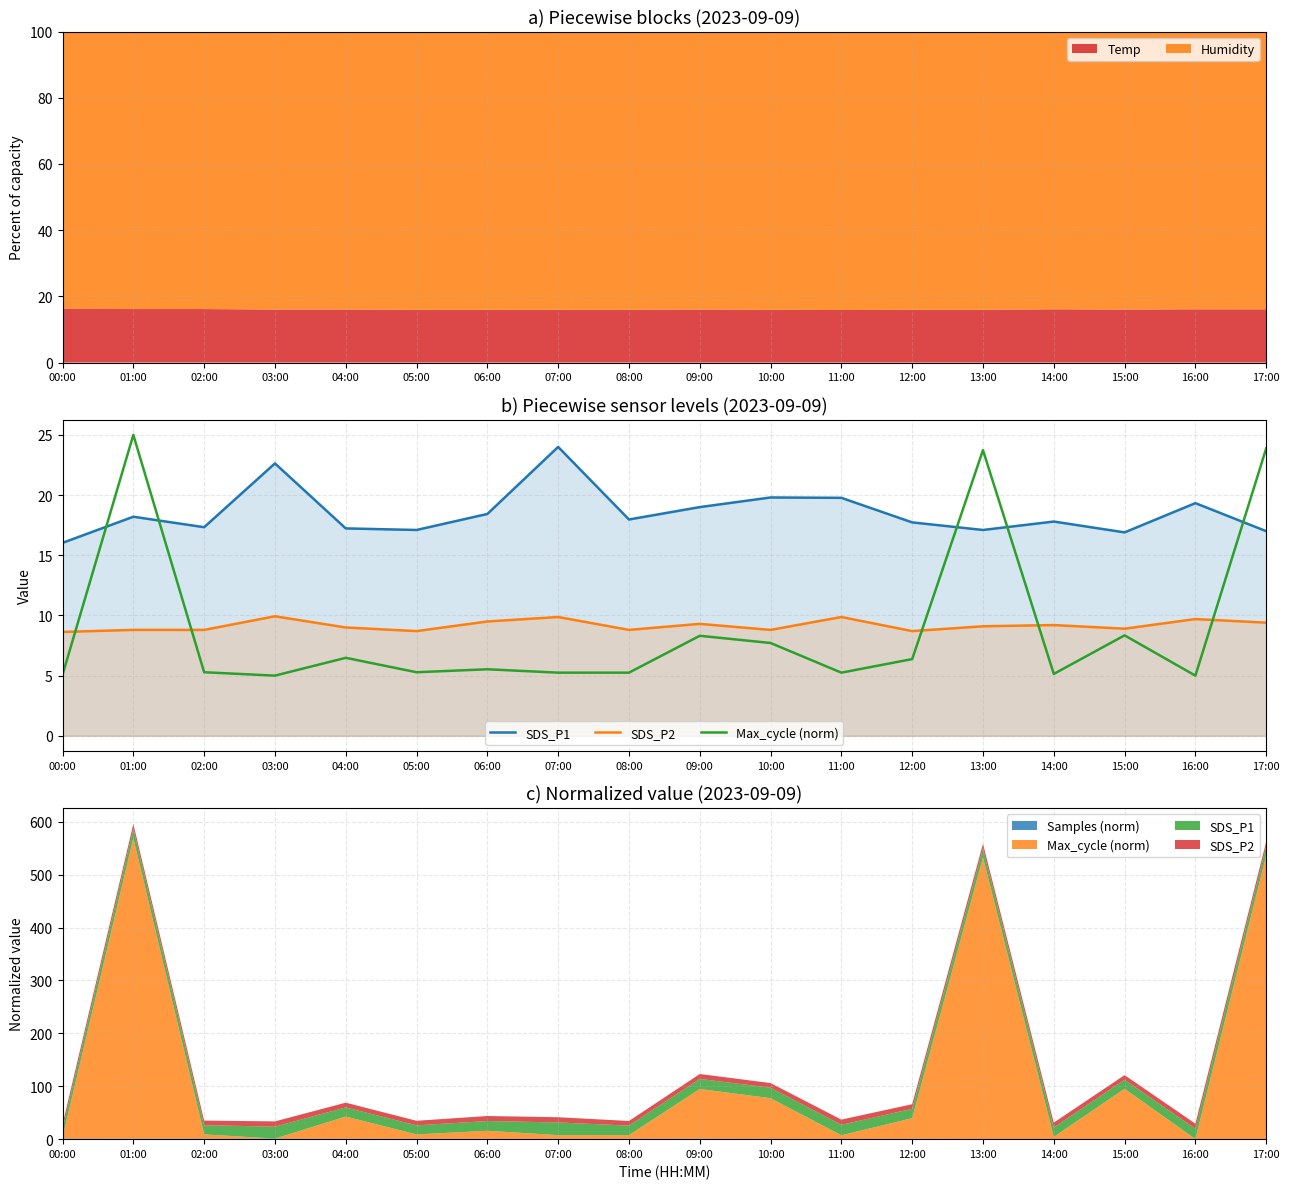

At 14:00, list the series in order from smallest to largest.

Max_cycle (norm), SDS_P2, SDS_P1